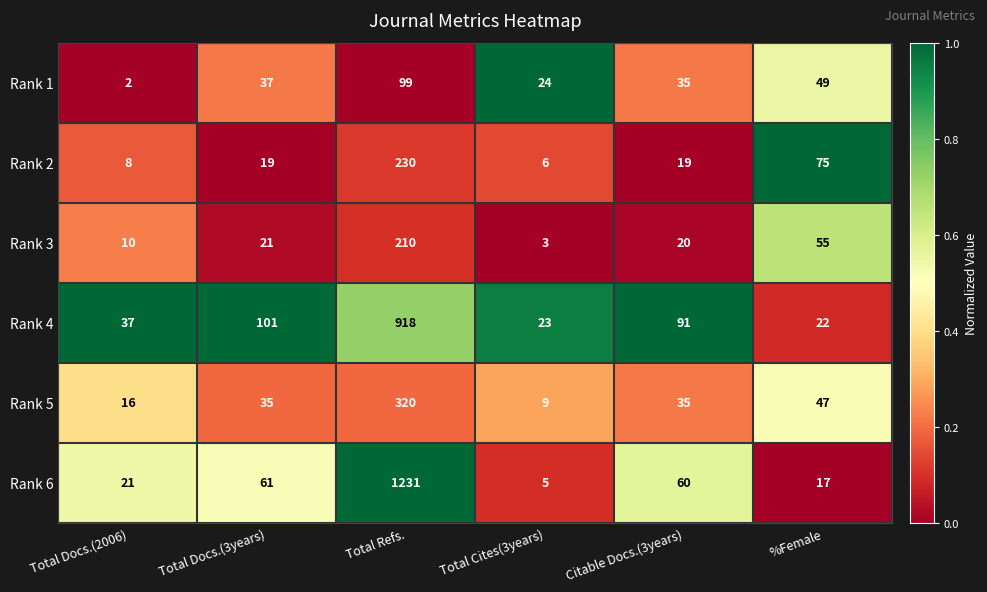

The value of Rank 1 at Total Refs. is 49. True or false?

False